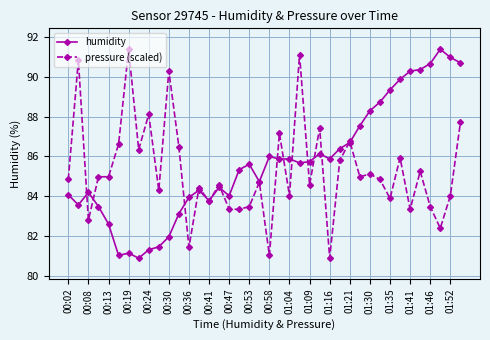

True or false: humidity has more than 0 interior local peaks.

True